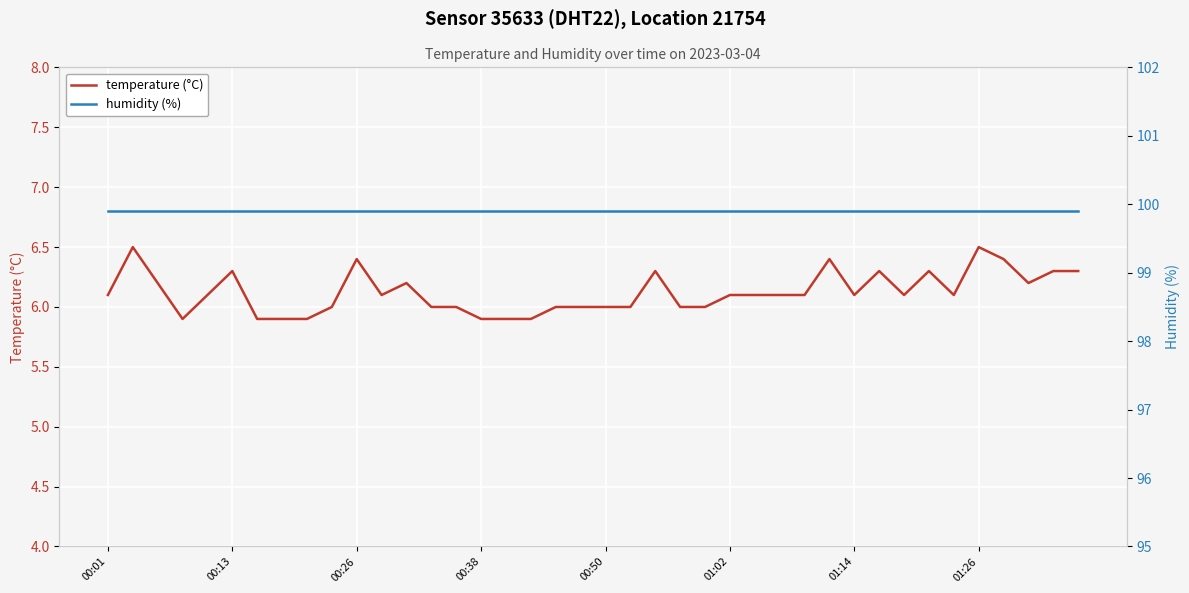

True or false: temperature (°C) has a value of 6.1 at 01:02.

True